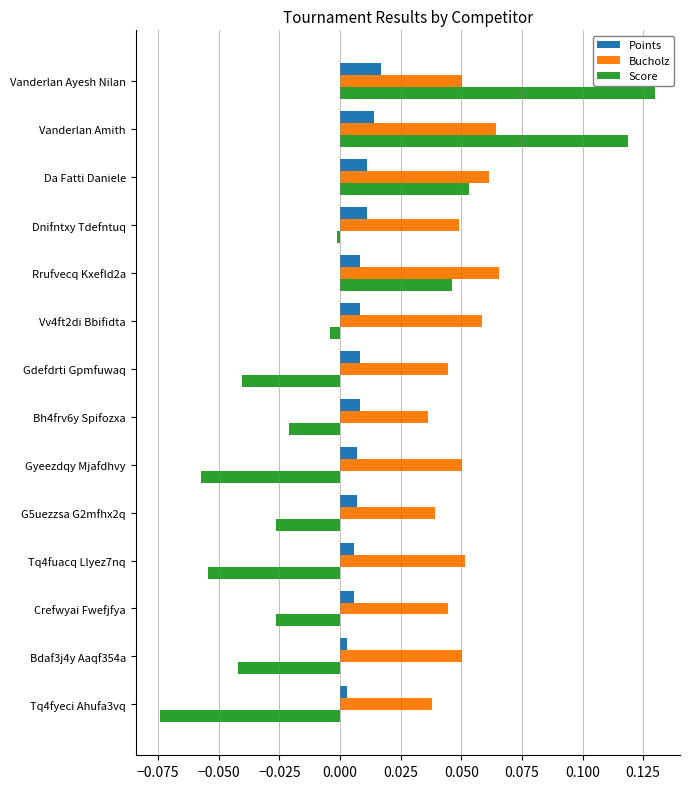

At Gdefdrti Gpmfuwaq, list the series in order from largest to smallest.

Bucholz, Points, Score